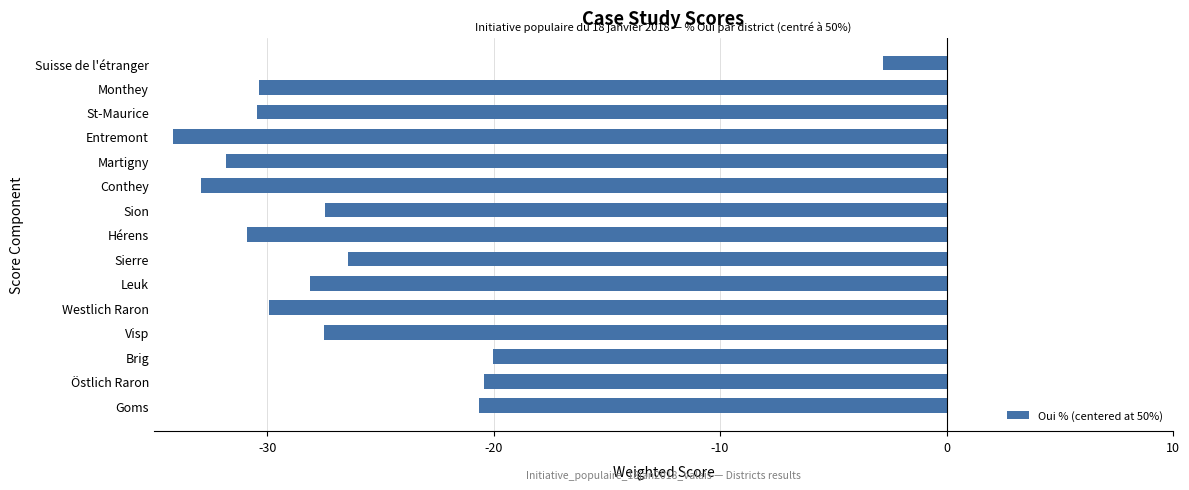

How many data points are less than -28?

8